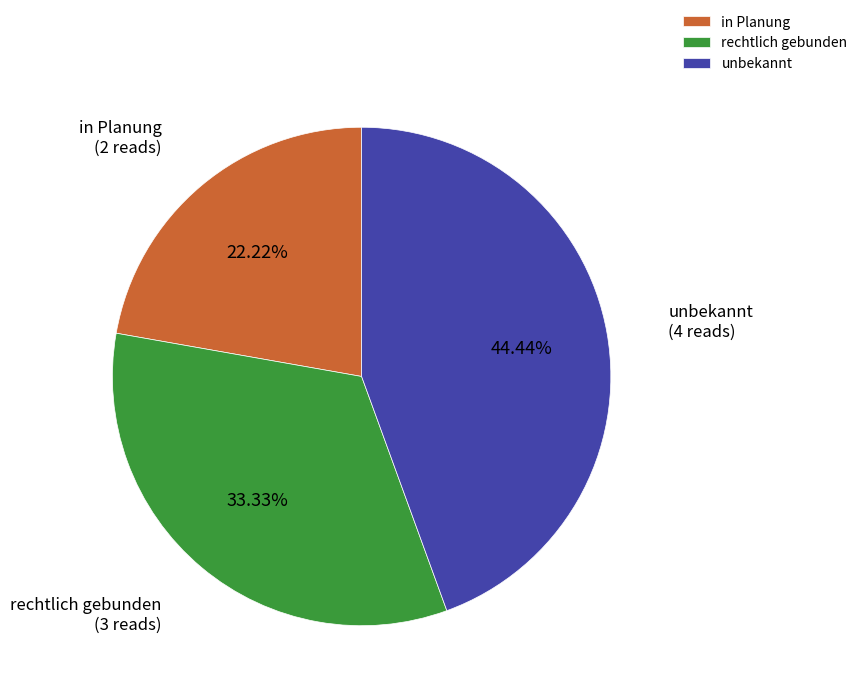

How many slices are in this pie chart?

3